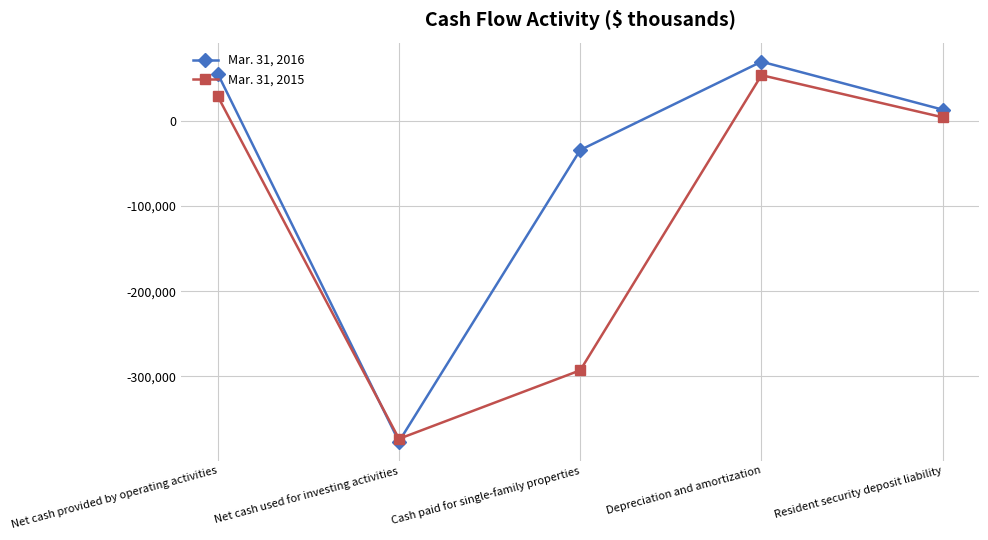

Where is the first local maximum for Mar. 31, 2016?

Depreciation and amortization